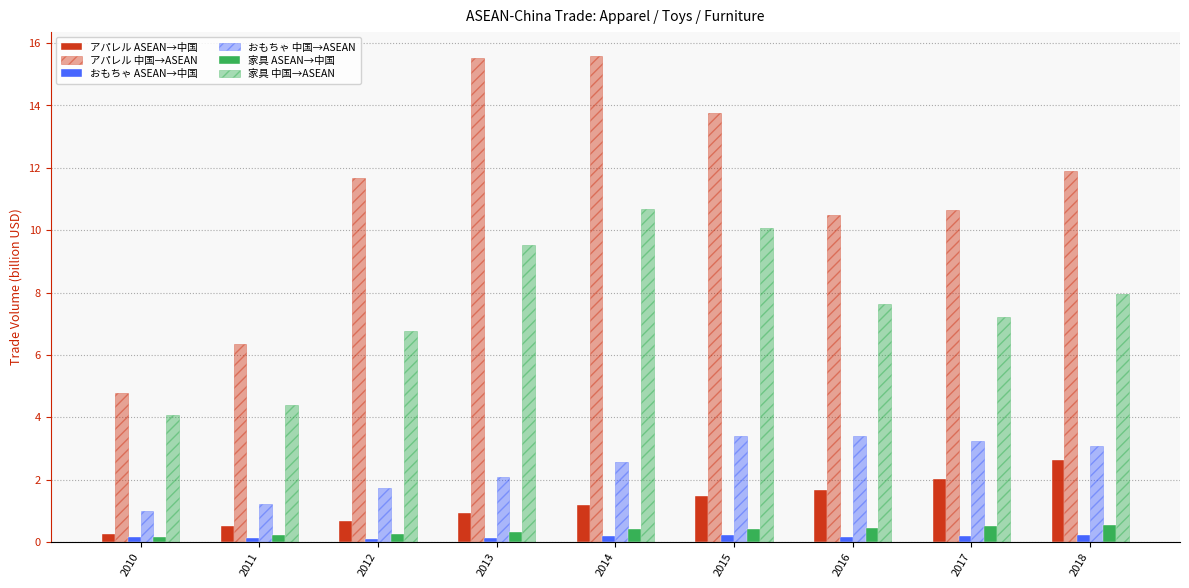

How many categories are shown in the chart?

9